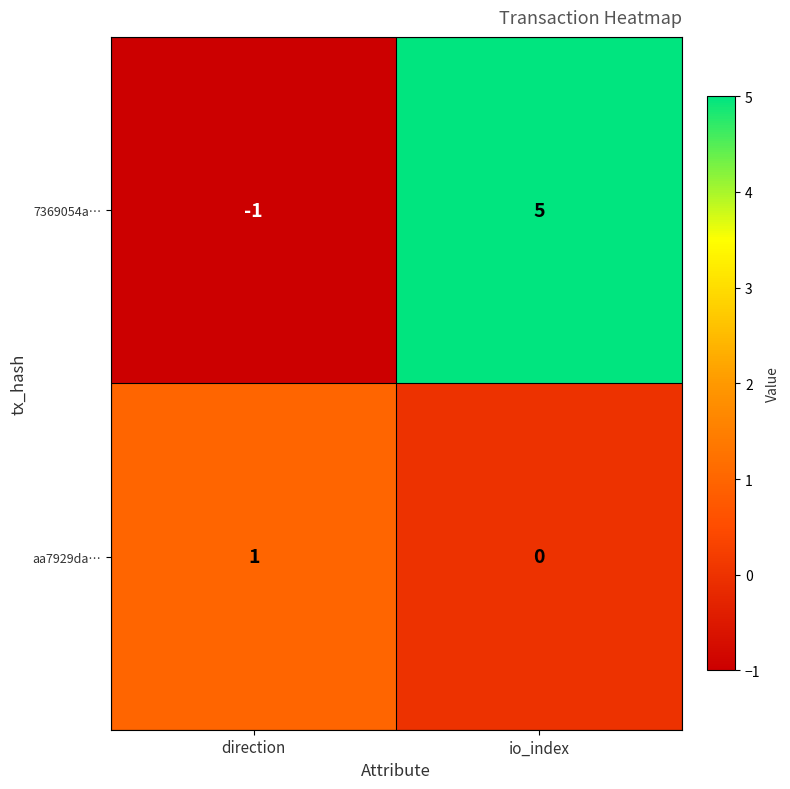

Where is 7369054a… nearest to the value 2?

direction